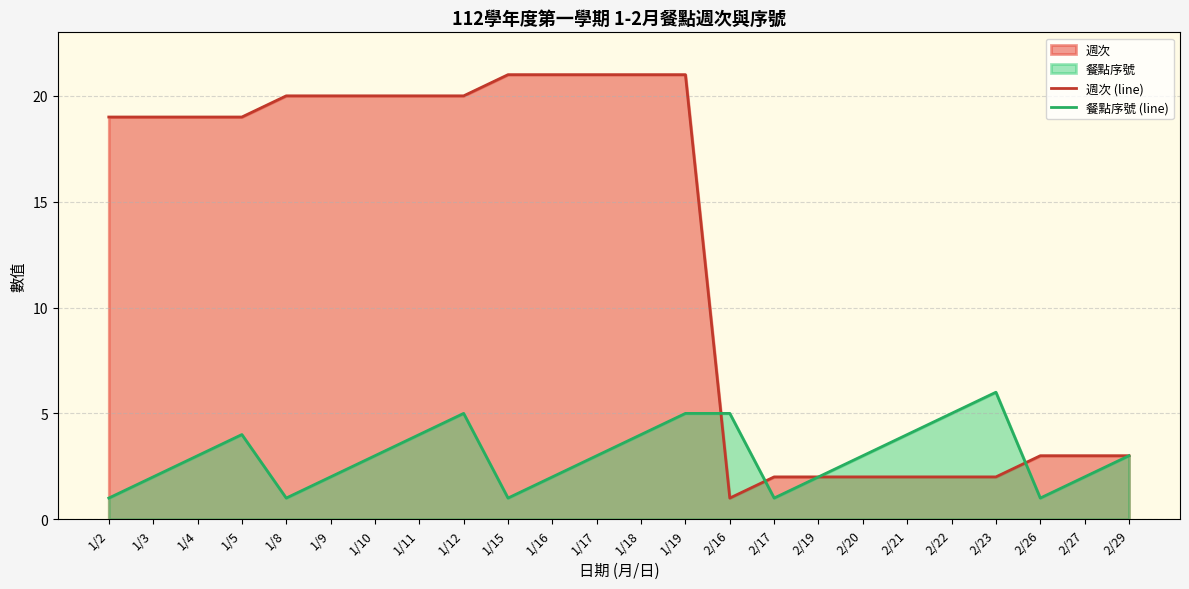

How many lines are shown in the chart?

2